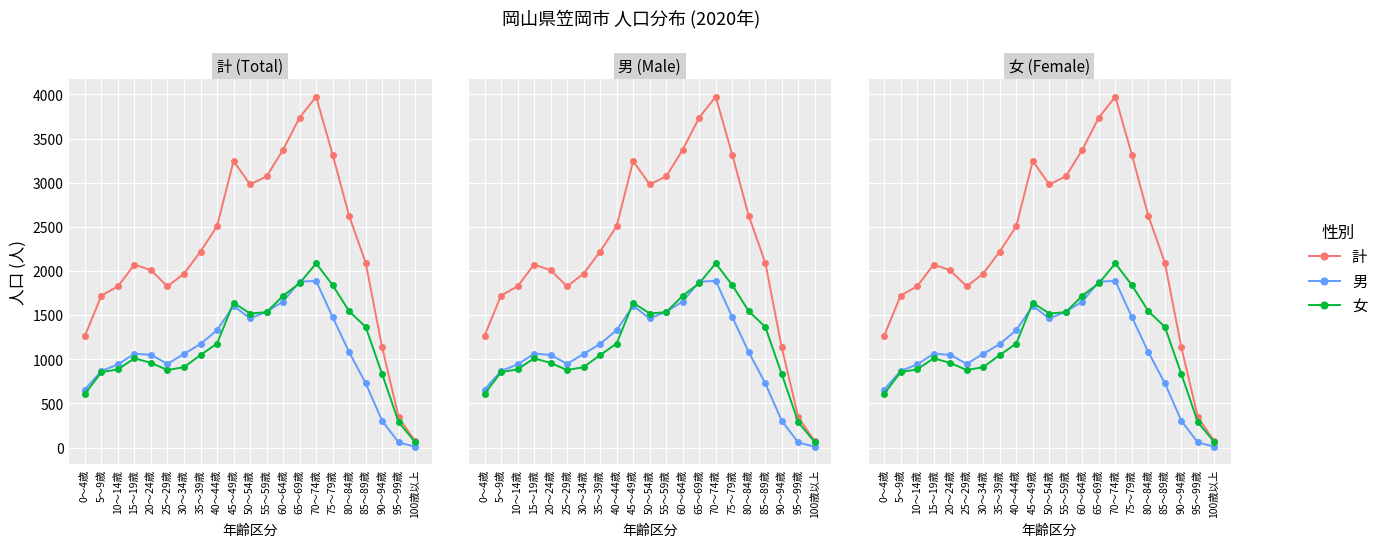

What is the maximum value for 計?

3974